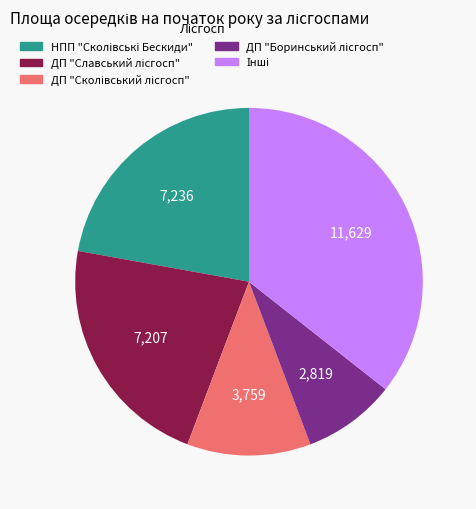

Is there a majority slice in this chart?

No